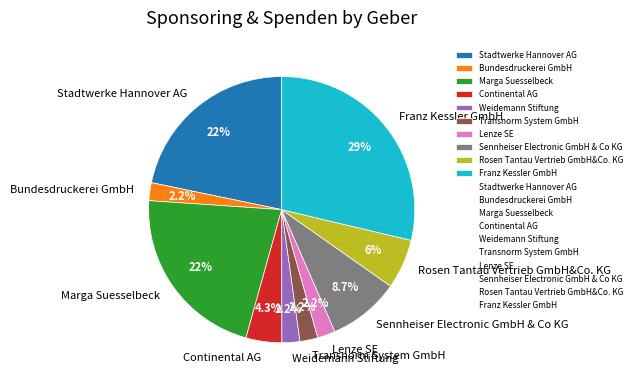

Which category has the biggest portion of the pie?

Franz Kessler GmbH